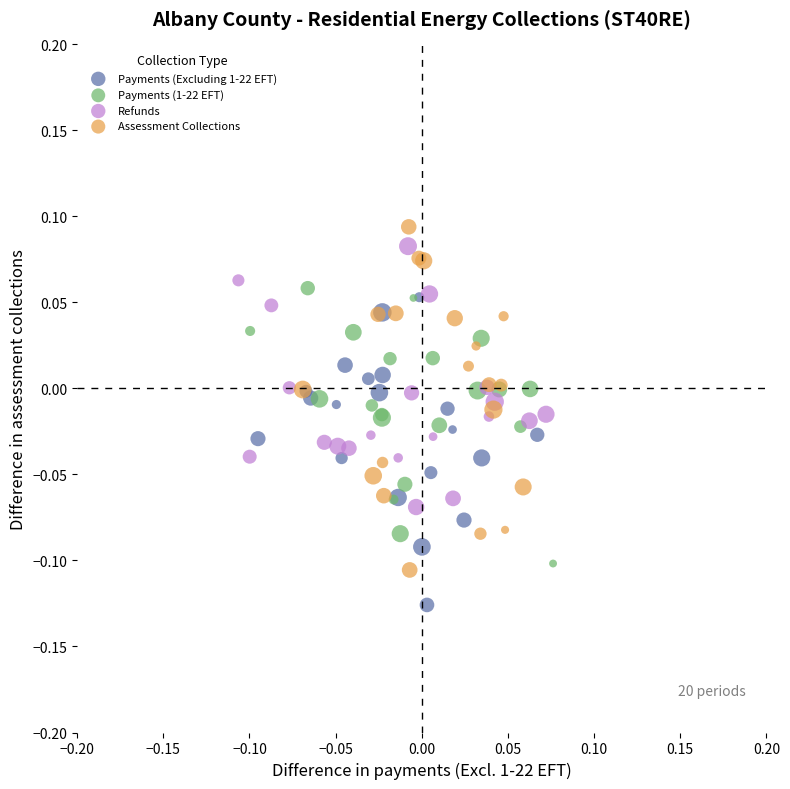

Which series reaches the minimum Y coordinate?

Payments (Excluding 1-22 EFT)